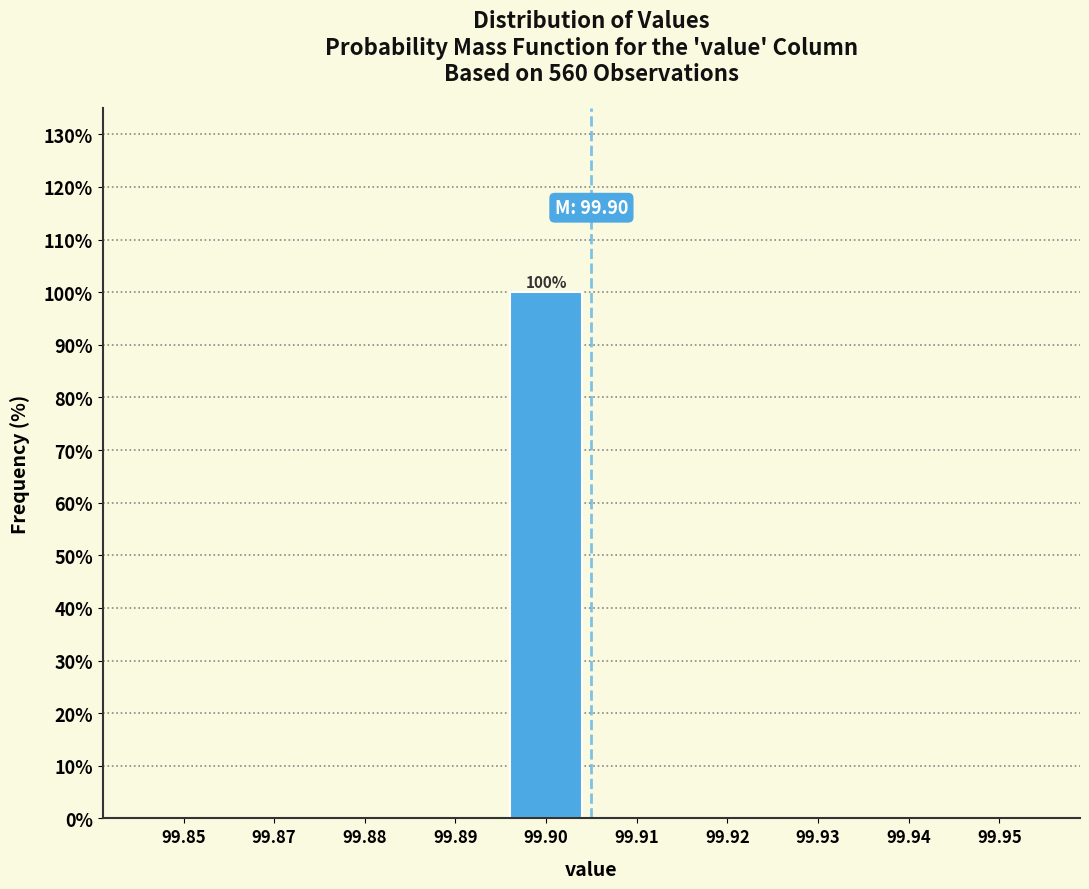

Reading right to left, what are all the values shown in this chart?

99.95=0	99.94=0	99.93=0	99.92=0	99.91=0	99.90=100	99.89=0	99.88=0	99.87=0	99.85=0